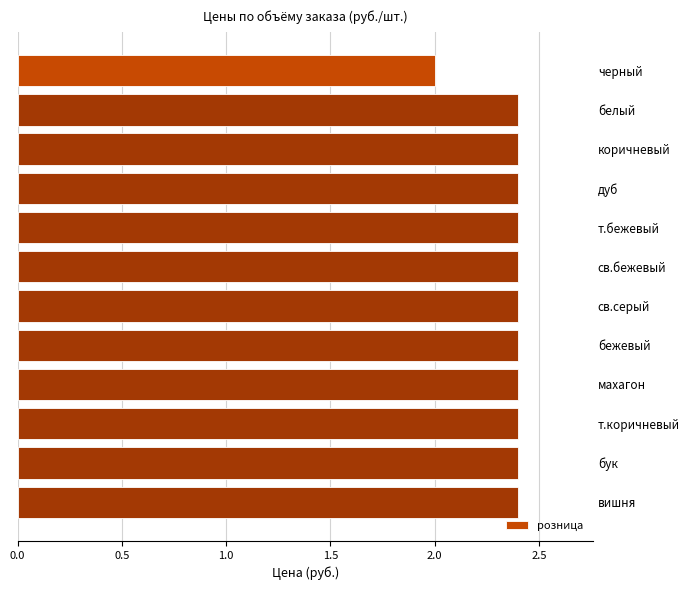

The value at вишня is 2.4. True or false?

True